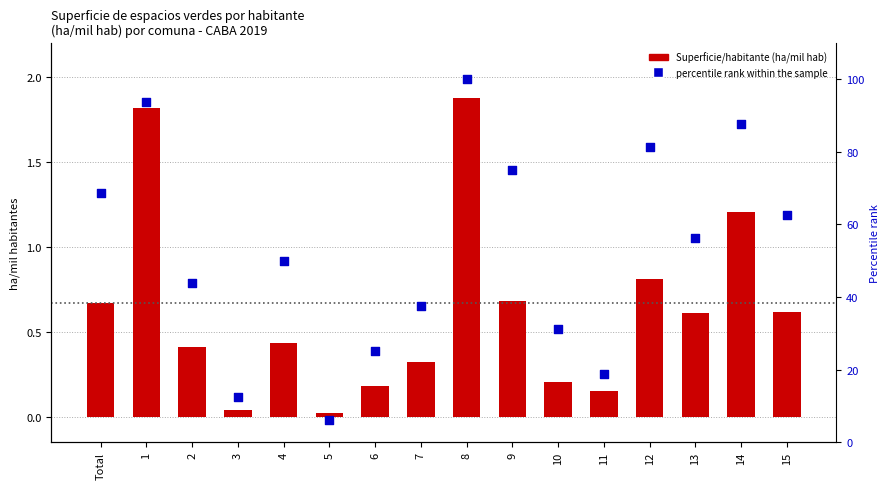

Is the value of Superficie/habitante (ha/mil hab) at 12 greater than the value of percentile rank within the sample at 9?

No